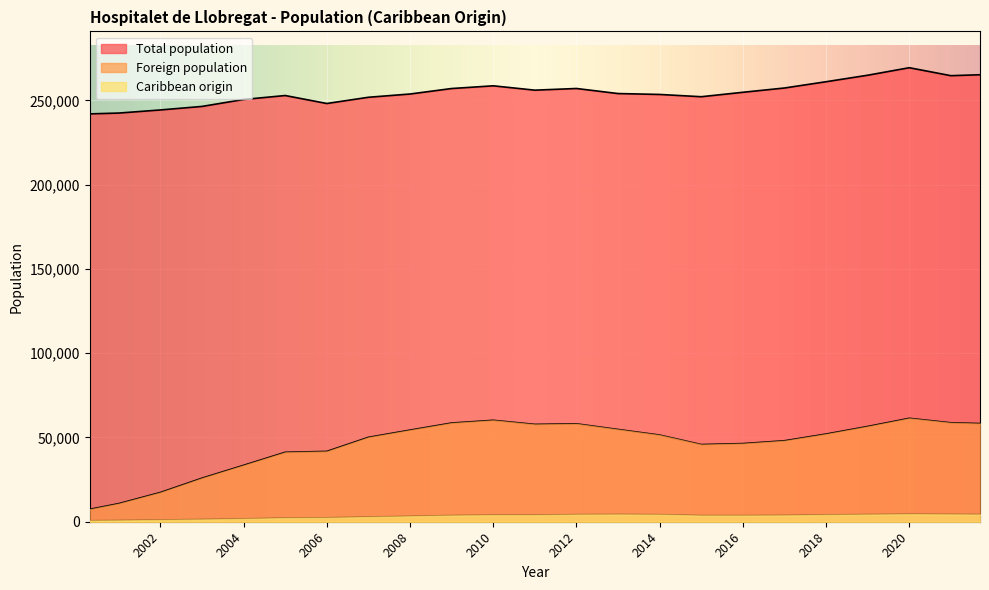

True or false: Foreign population and Total population cross at least once.

False